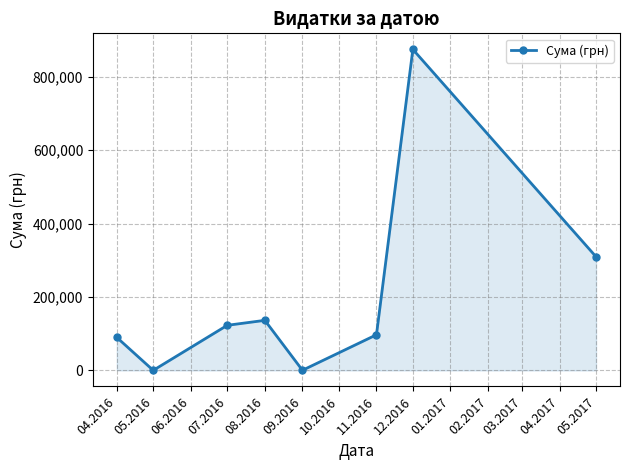

Which category has the highest value across all series?

12.2016